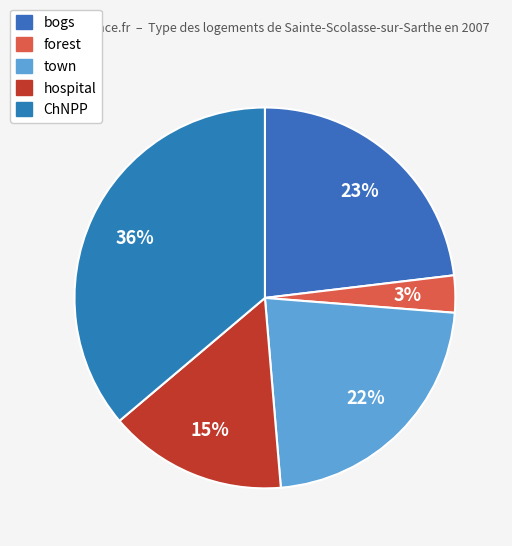

To the nearest percent, what percentage of the pie is hospital?

15%